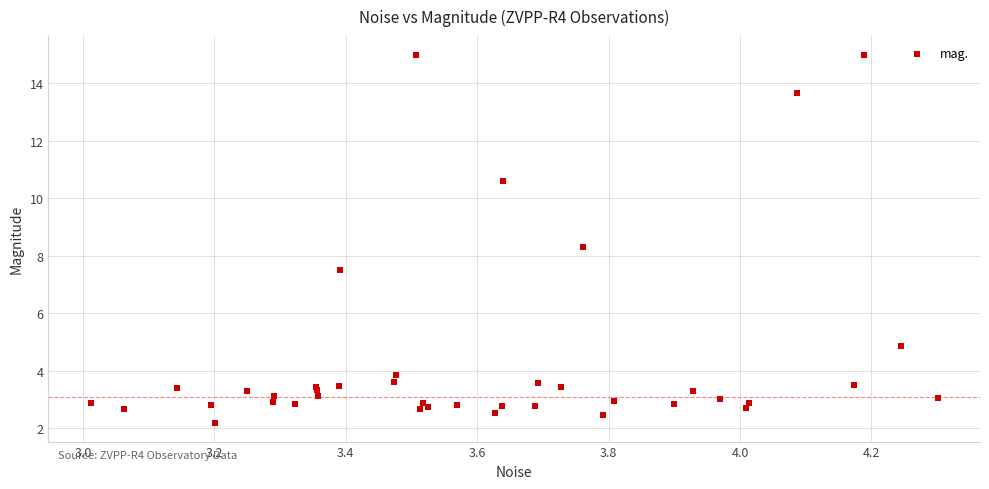

What Y value in the scatter plot is closest to 8?

8.3